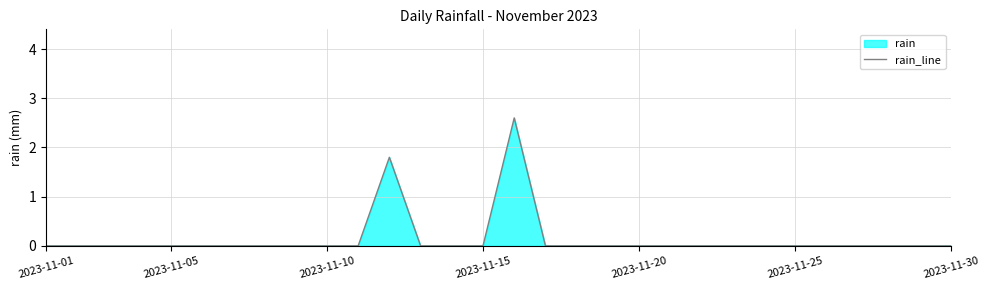

What is the sum of all values?

4.4